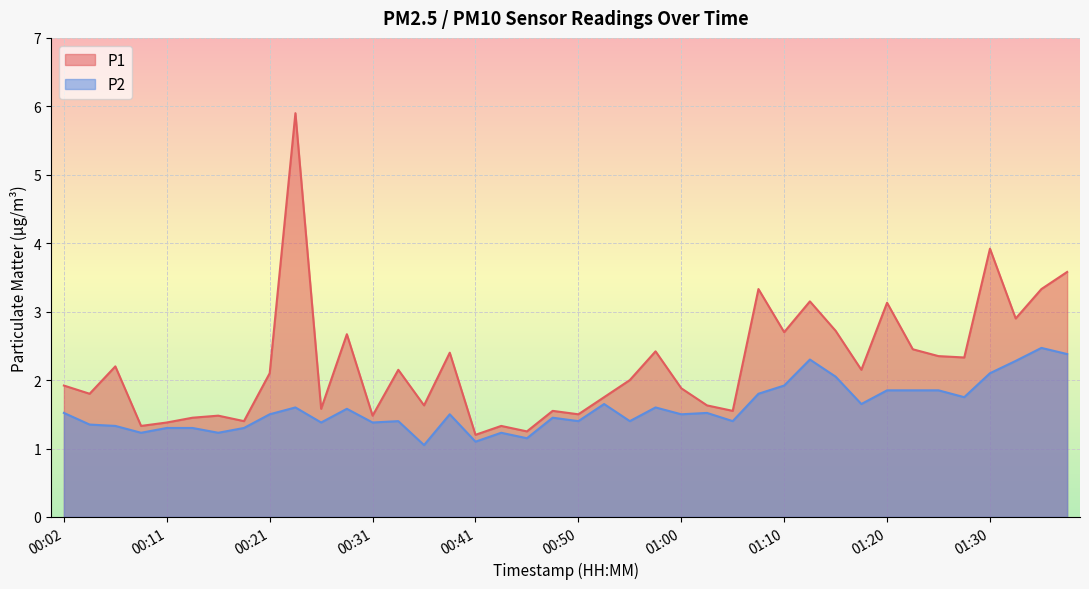

What is the label of the 37th point from the left?

01:30